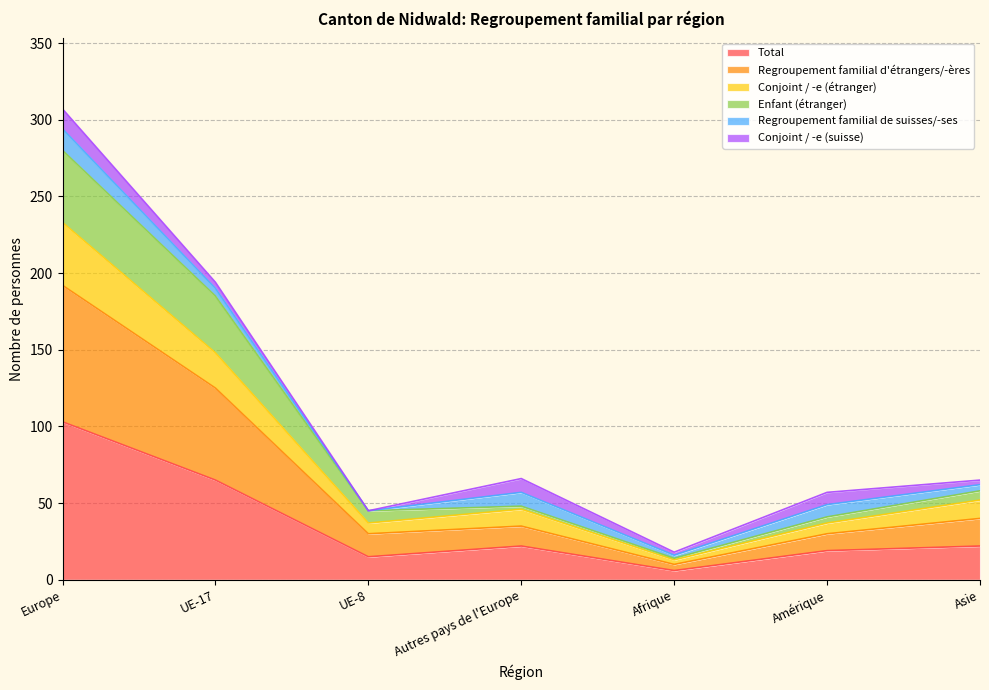

Is it true that Regroupement familial d'étrangers/-ères equals 287 at UE-17?

False